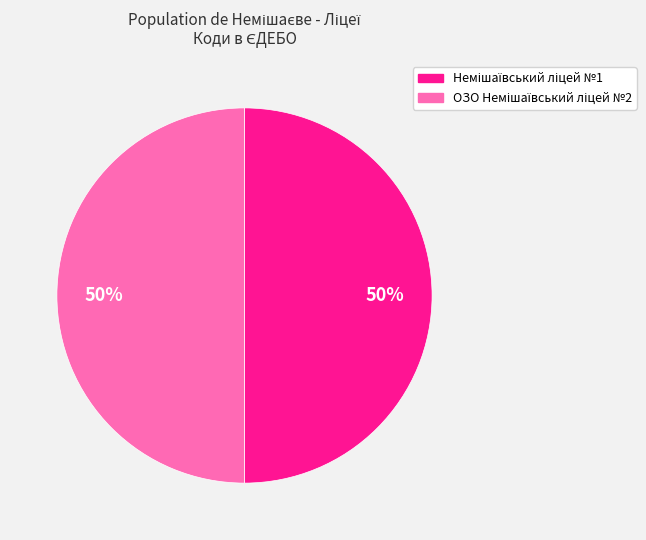

To the nearest percent, what is the average slice percentage?

50%